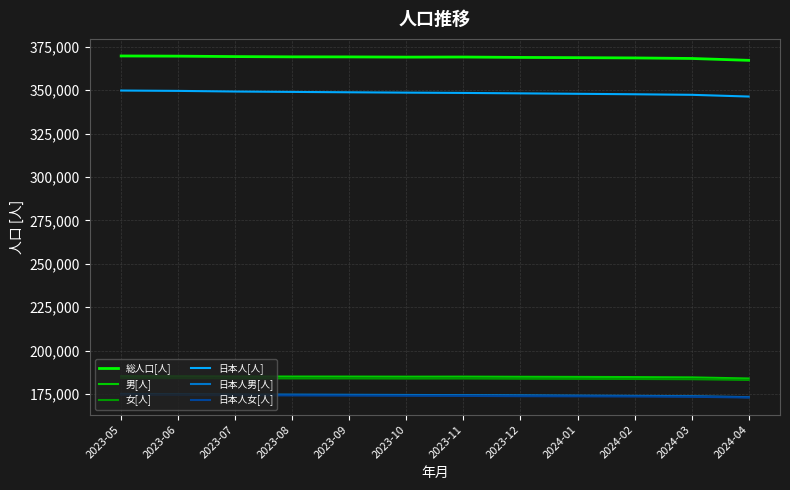

How many lines are shown in the chart?

6